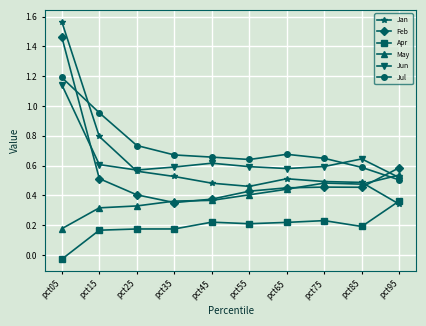

What is the spread (max minus min) of values at pct15?

0.8